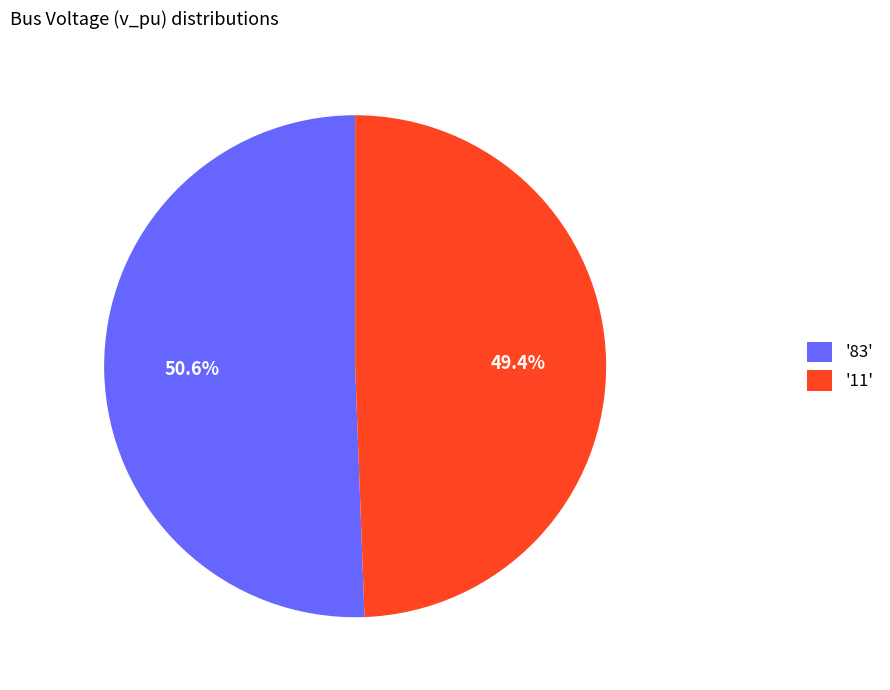

What is the smallest slice in the pie chart?

'11'